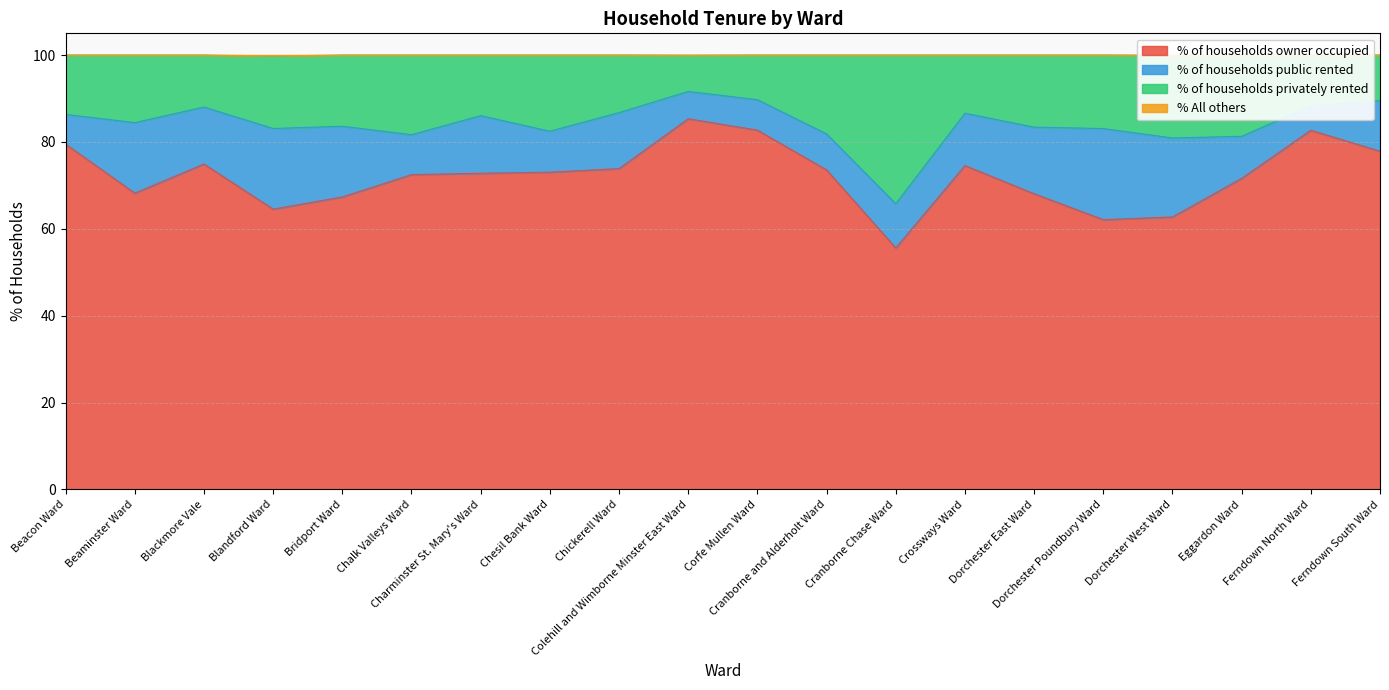

What is the maximum value for % of households owner occupied?

85.3